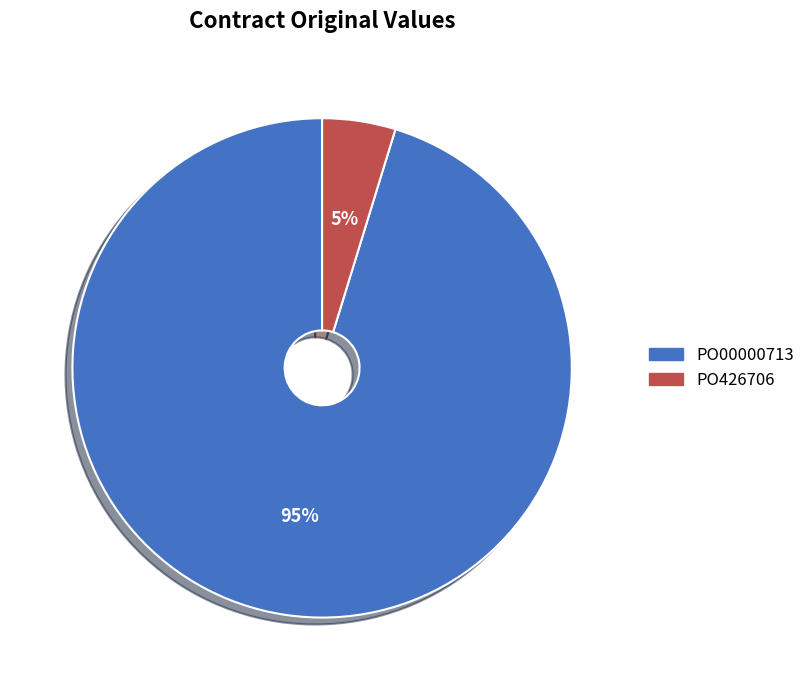

Which category has the biggest portion of the pie?

PO00000713